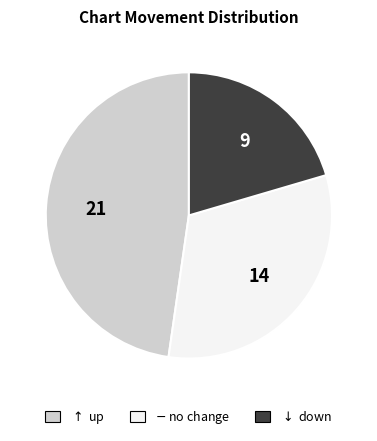

Is there any slice that represents more than half of the pie?

No